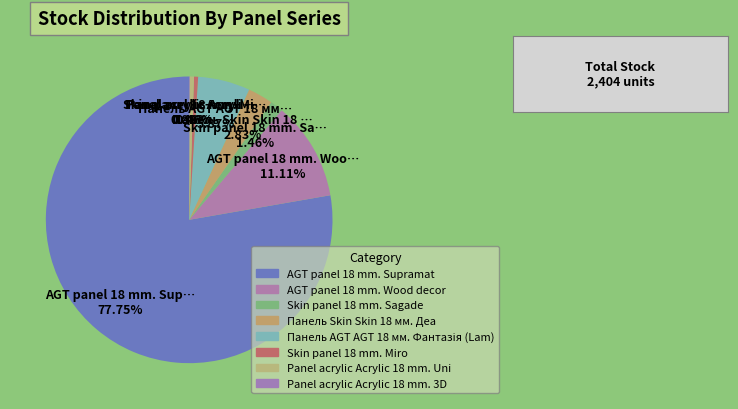

Is it true that Панель AGT AGT 18 мм. Фантазія (Lam) is 16% of the pie?

False